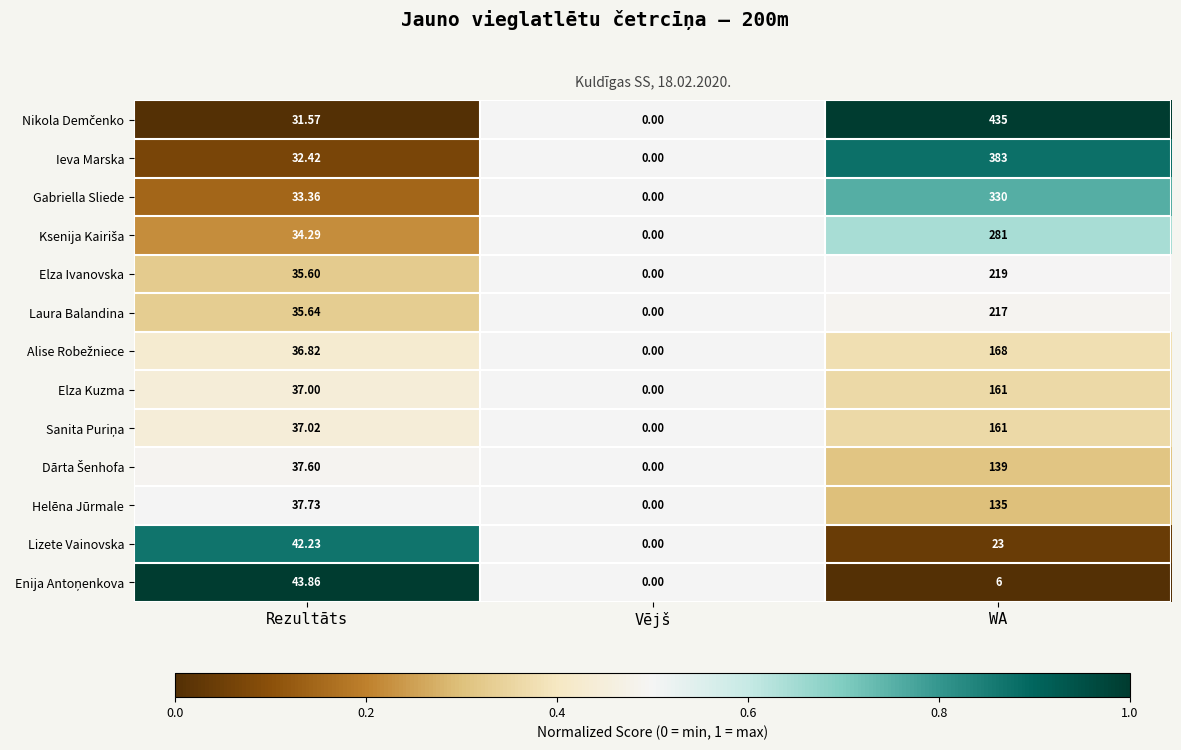

Is the value of Elza Kuzma at Rezultāts greater than the value of Gabriella Sliede at WA?

No